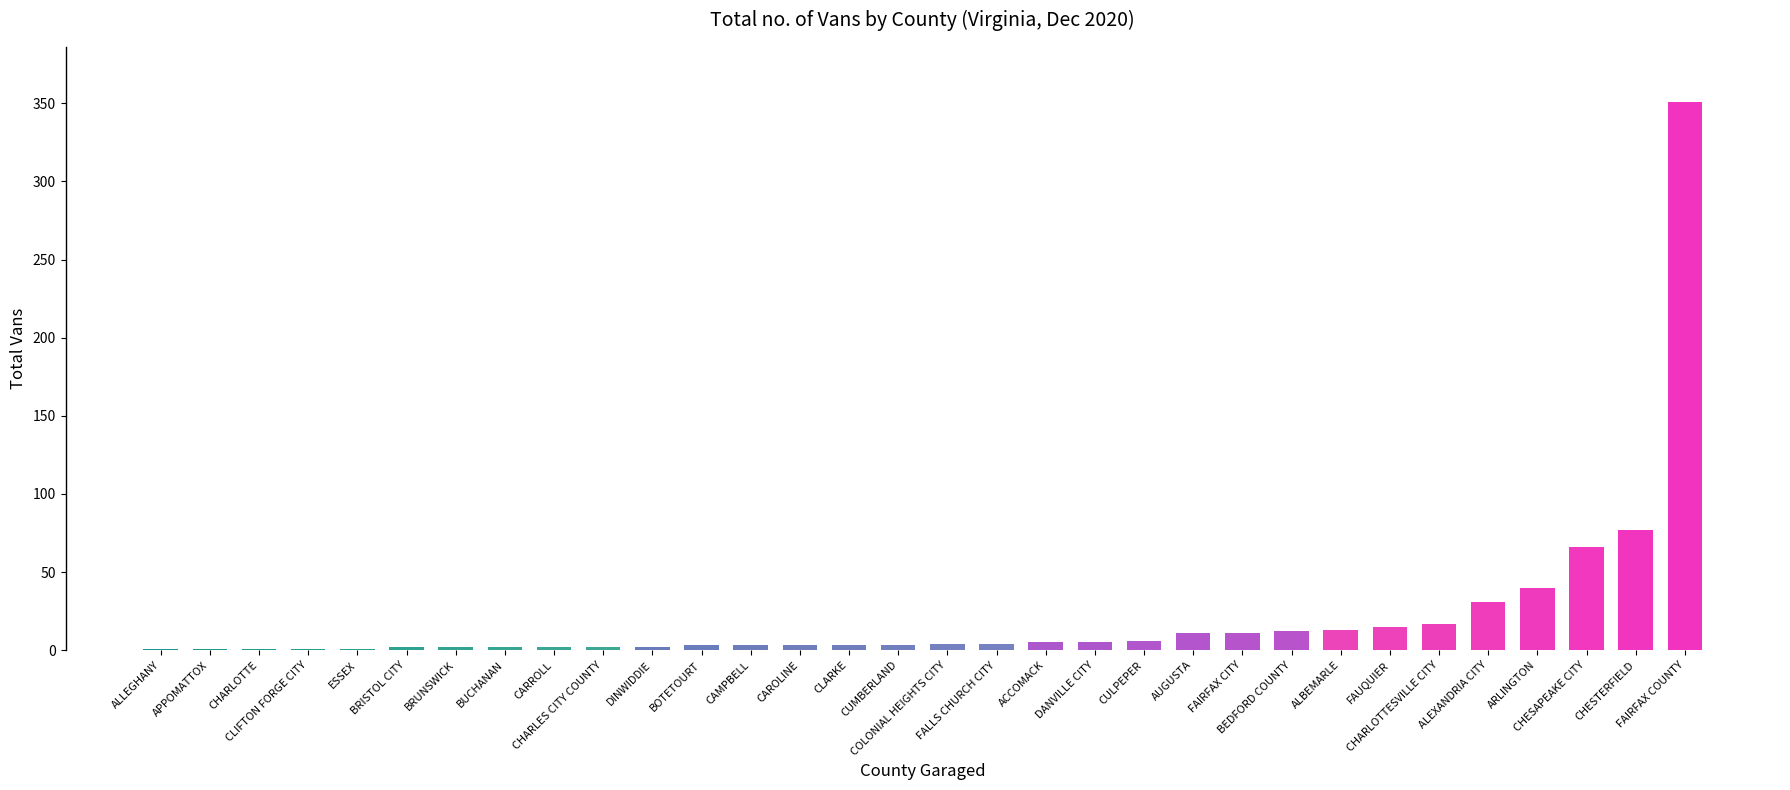

What is the difference between the values at ARLINGTON and CHARLOTTESVILLE CITY?

23